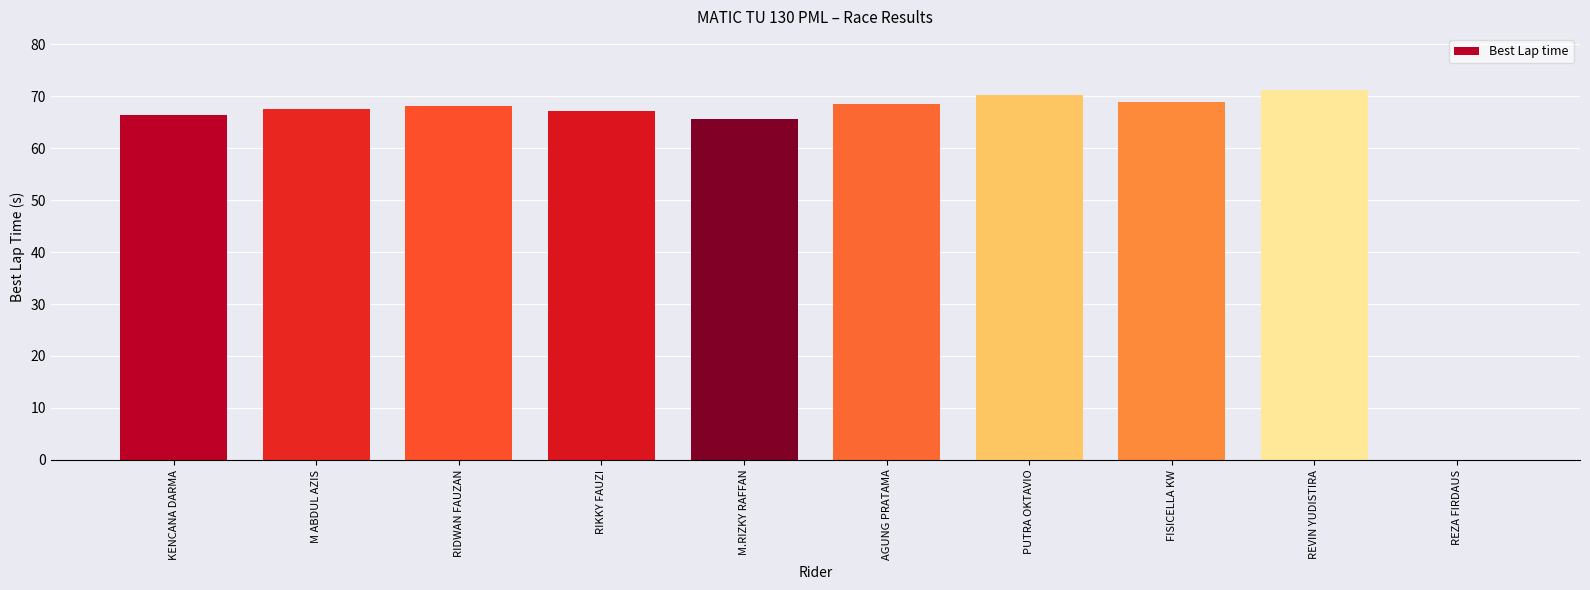

Are the bars horizontal?

No